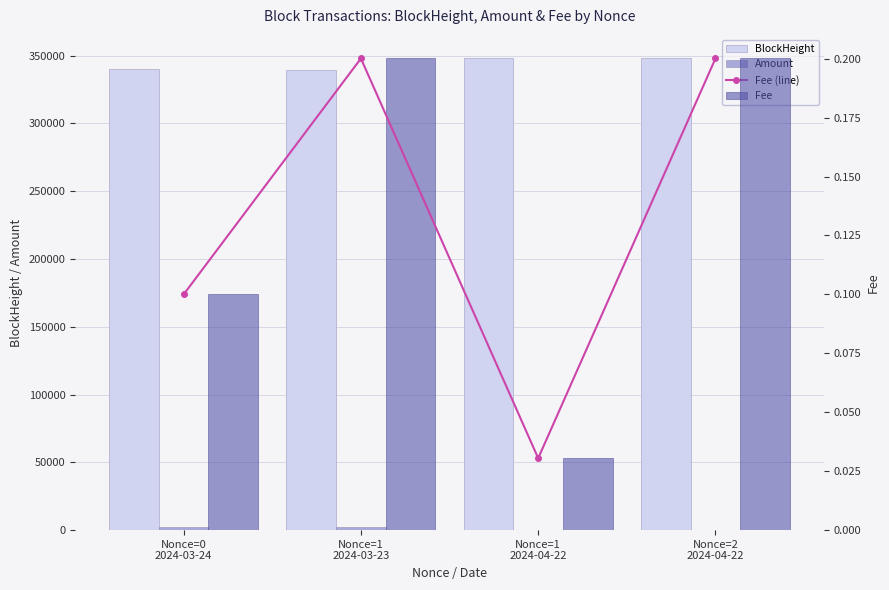

True or false: BlockHeight has a value of 347927.0 at Nonce=1
2024-04-22.

True